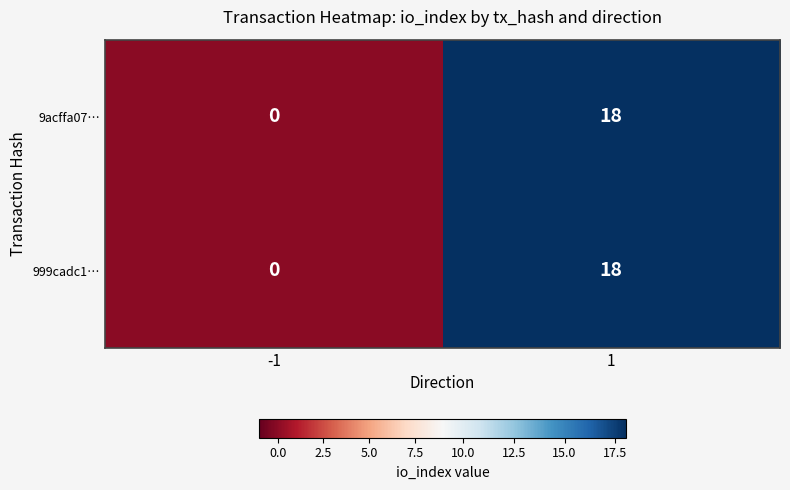

What is the total value across all series at 1?

36